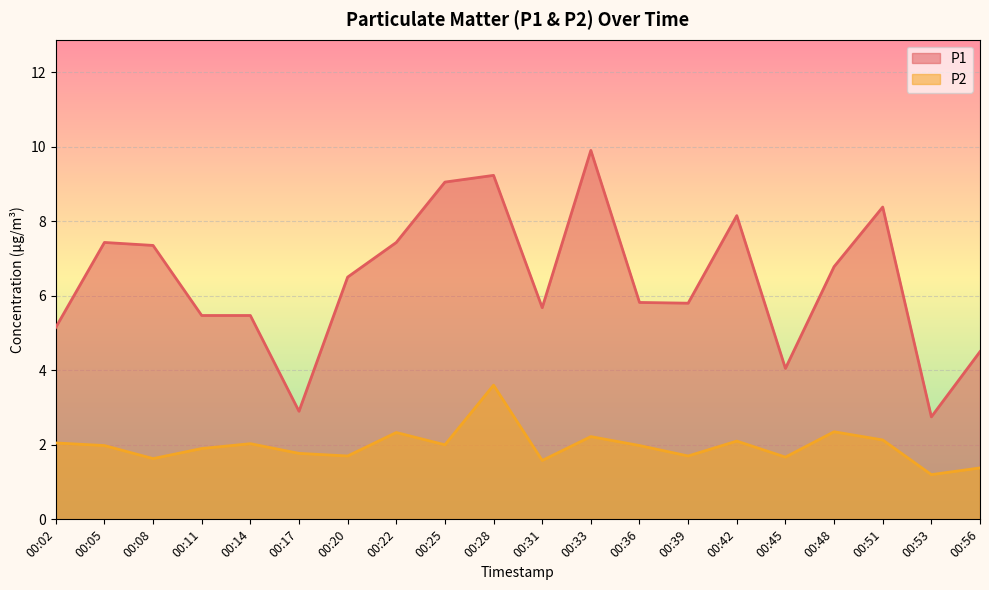

What is the maximum value shown in the chart?

9.9